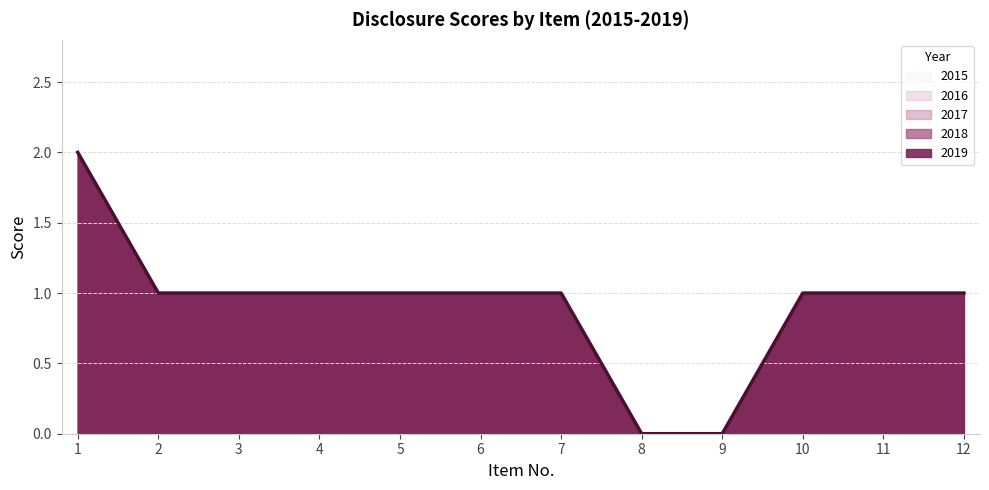

Reading left to right, extract all data points from this chart.

1=2	2=1	3=1	4=1	5=1	6=1	7=1	8=0	9=0	10=1	11=1	12=1